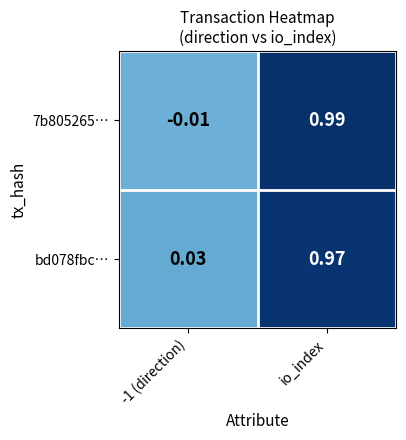

Which label corresponds to the largest value in the chart?

io_index